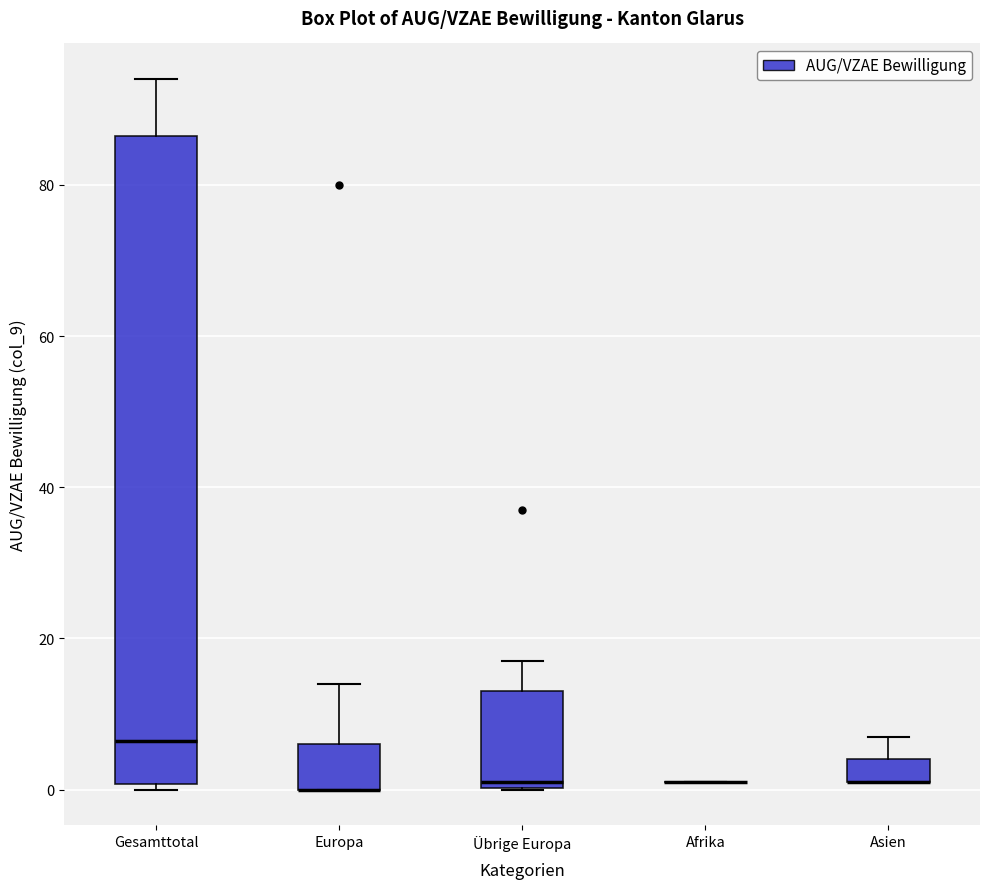

Reading left to right, transcribe this box plot: for each box, give where its median line is, the range the box spans, and where its two whiskers end, as read against the y-axis. The values are not printed on the chart, so give them approximately, as read against the axis.

Gesamttotal: median 6, box 0 to 86, whiskers 0 (just below the box's lower edge) to 94
Europa: median 0 (drawn on the box's lower edge), box 0 to 6, whiskers 0 to 14
Übrige Europa: median 2, box 0 to 14, whiskers 0 to 18
Afrika: box collapsed to a line at 2, whiskers 2 to 2
Asien: median 2 (drawn on the box's lower edge), box 2 to 4, whiskers 2 to 8